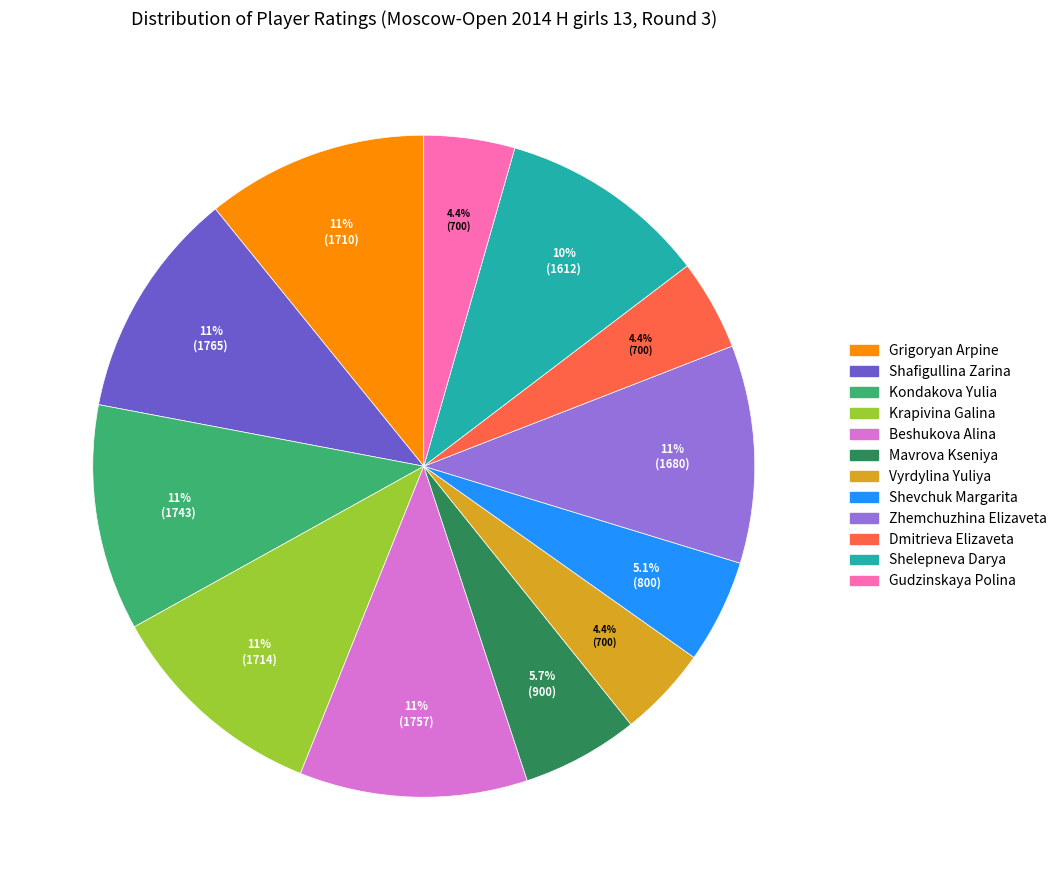

Count the number of slices in the pie.

12